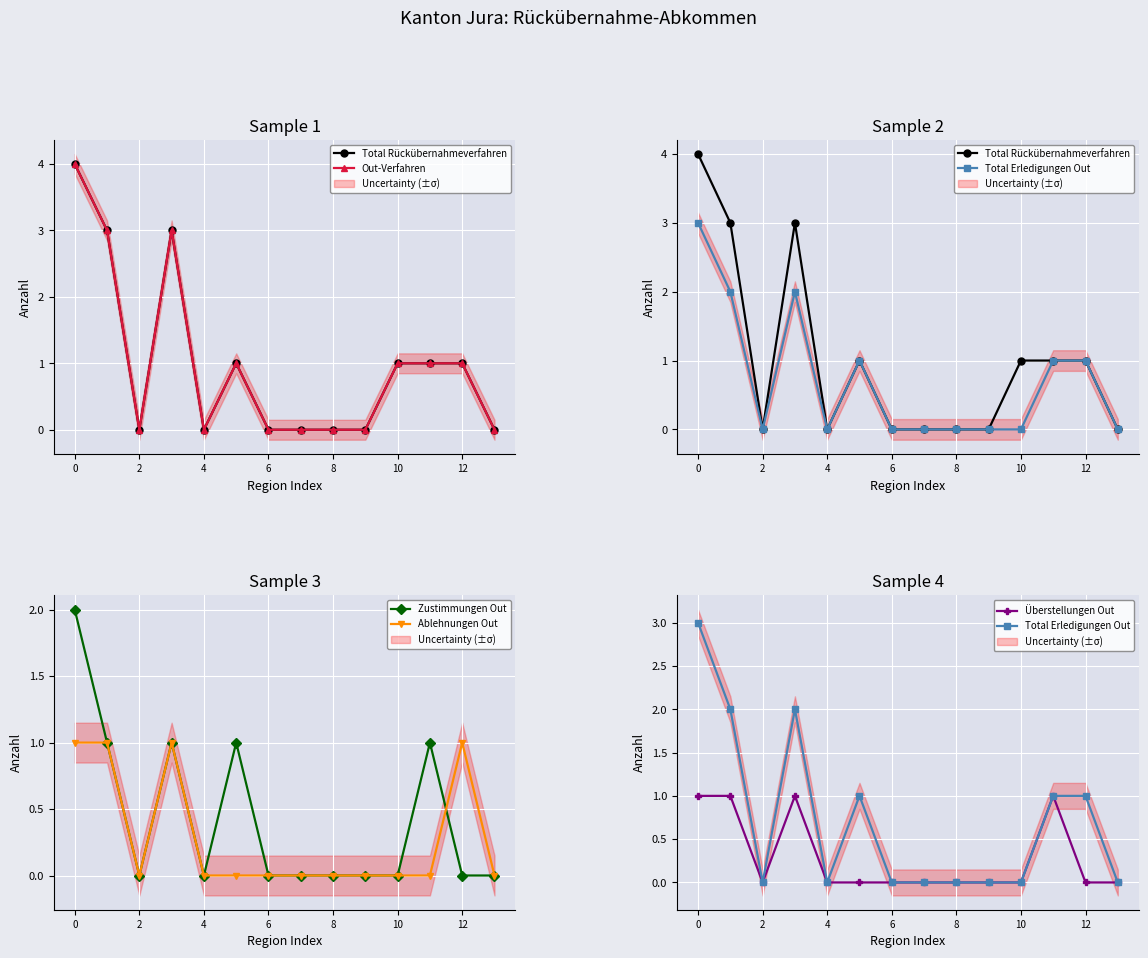

Reading right to left, what are all the values shown in this chart?

Total Rückübernahmeverfahren: 0	1	1	1	0	0	0	0	1	0	3	0	3	4
Out-Verfahren: 0	1	1	1	0	0	0	0	1	0	3	0	3	4
Total Erledigungen Out: 0	1	1	0	0	0	0	0	1	0	2	0	2	3
Zustimmungen Out: 0	0	1	0	0	0	0	0	1	0	1	0	1	2
Ablehnungen Out: 0	1	0	0	0	0	0	0	0	0	1	0	1	1
Überstellungen Out: 0	0	1	0	0	0	0	0	0	0	1	0	1	1